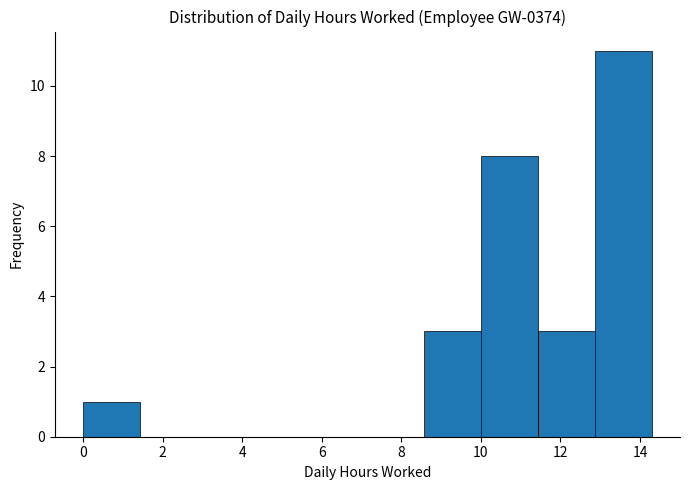

What is the height of the bar covering 8.6 to 10.0 on the x-axis? Neither the bar edges nor the heights are printed on the chart, so give them approximately, as read against the axes.

3